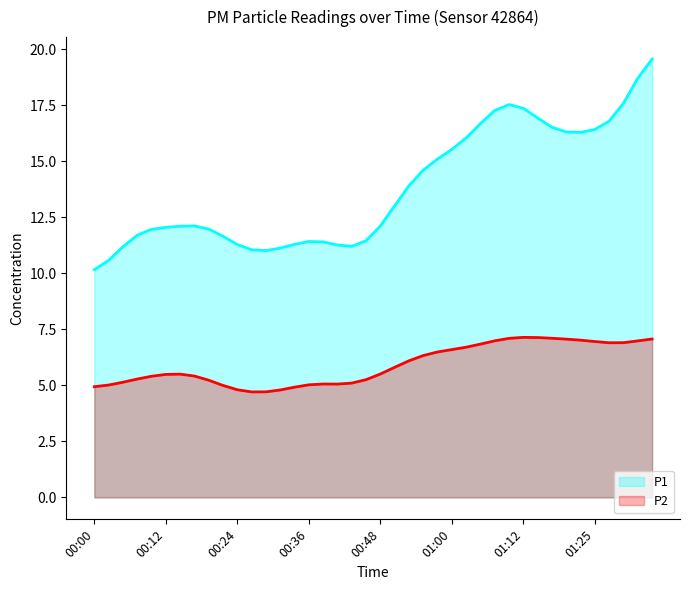

Which series has the largest total across all categories?

P1